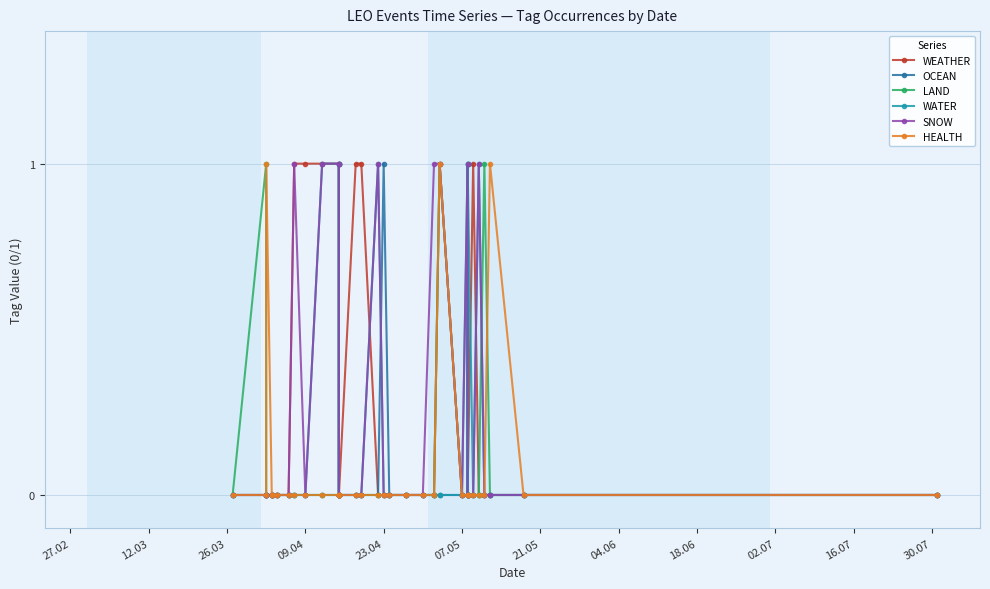

At which label is WATER closest to 0?

27.02